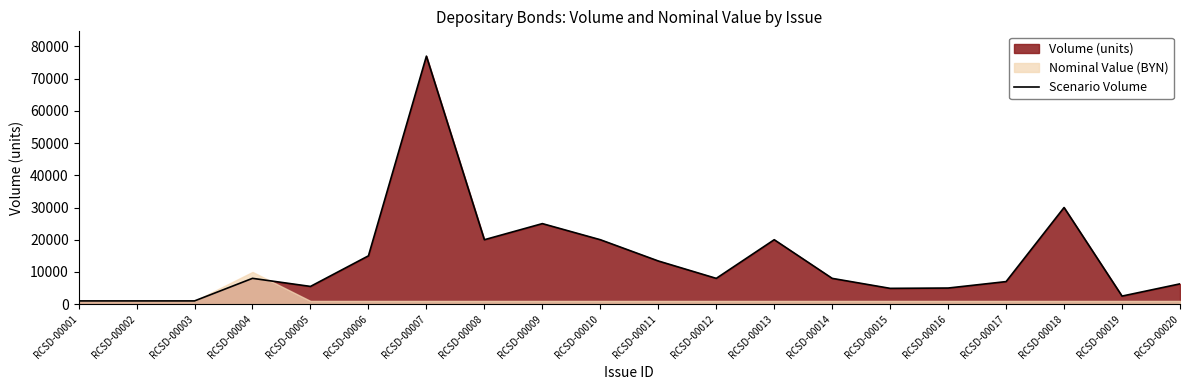

List the labels in order of value, largest first.

RCSD-00007, RCSD-00018, RCSD-00009, RCSD-00008, RCSD-00010, RCSD-00013, RCSD-00006, RCSD-00011, RCSD-00004, RCSD-00012, RCSD-00014, RCSD-00017, RCSD-00020, RCSD-00005, RCSD-00016, RCSD-00015, RCSD-00019, RCSD-00001, RCSD-00002, RCSD-00003